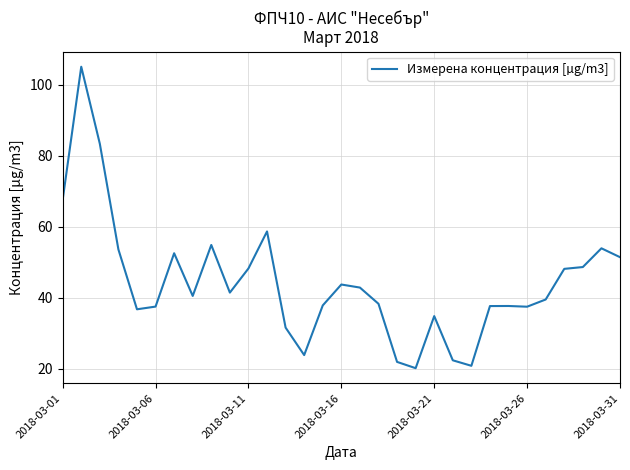

Count the number of categories in the chart.

31